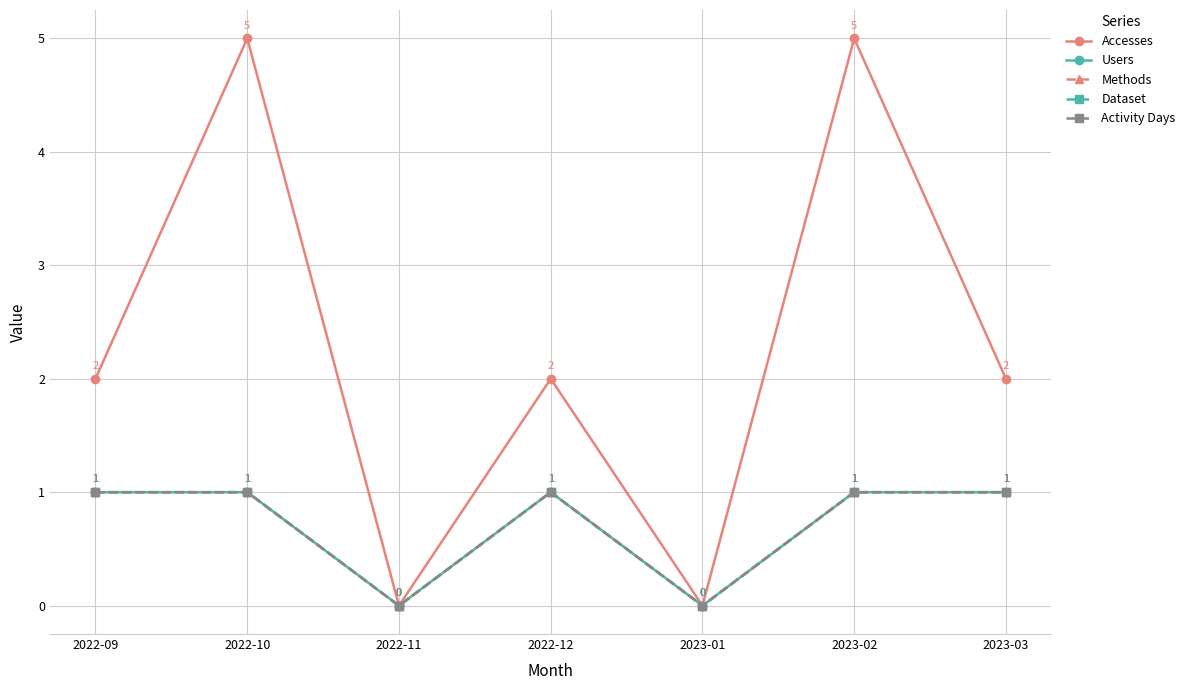

What is the label of the 7th point from the left?

2023-03